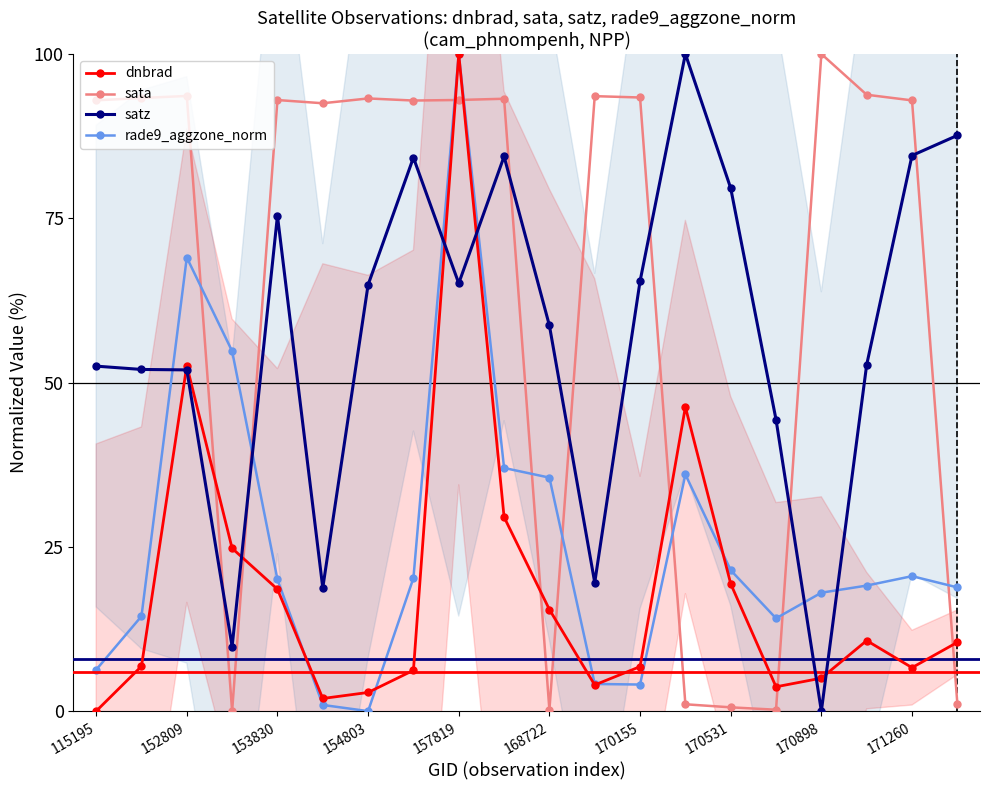

Which series ends up on top after the final intersection of sata and satz?

satz